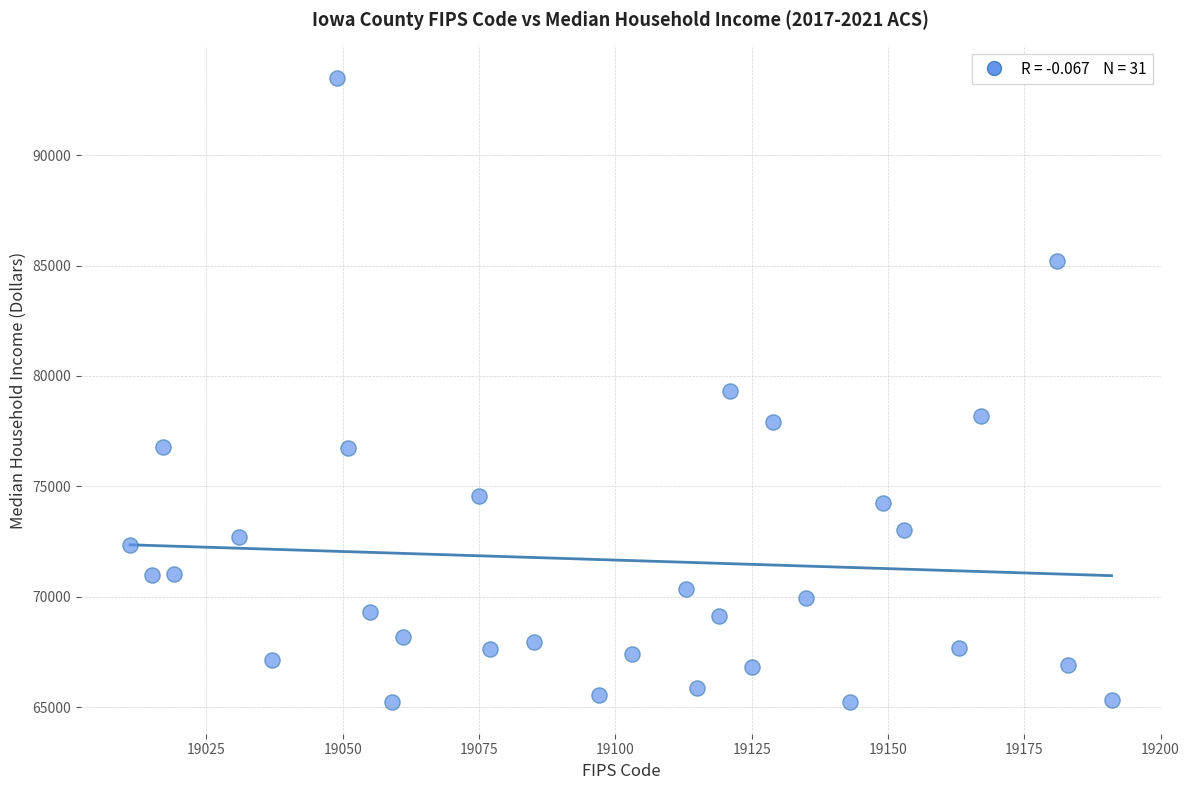

What is the range of X values (max minus min)?

180